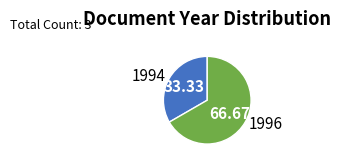

Count the number of slices in the pie.

2